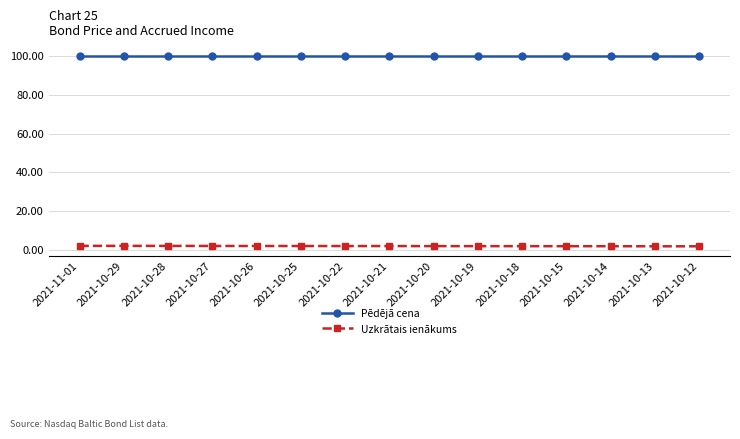

True or false: Pēdējā cena has a value of 100.1 at 2021-10-21.

True